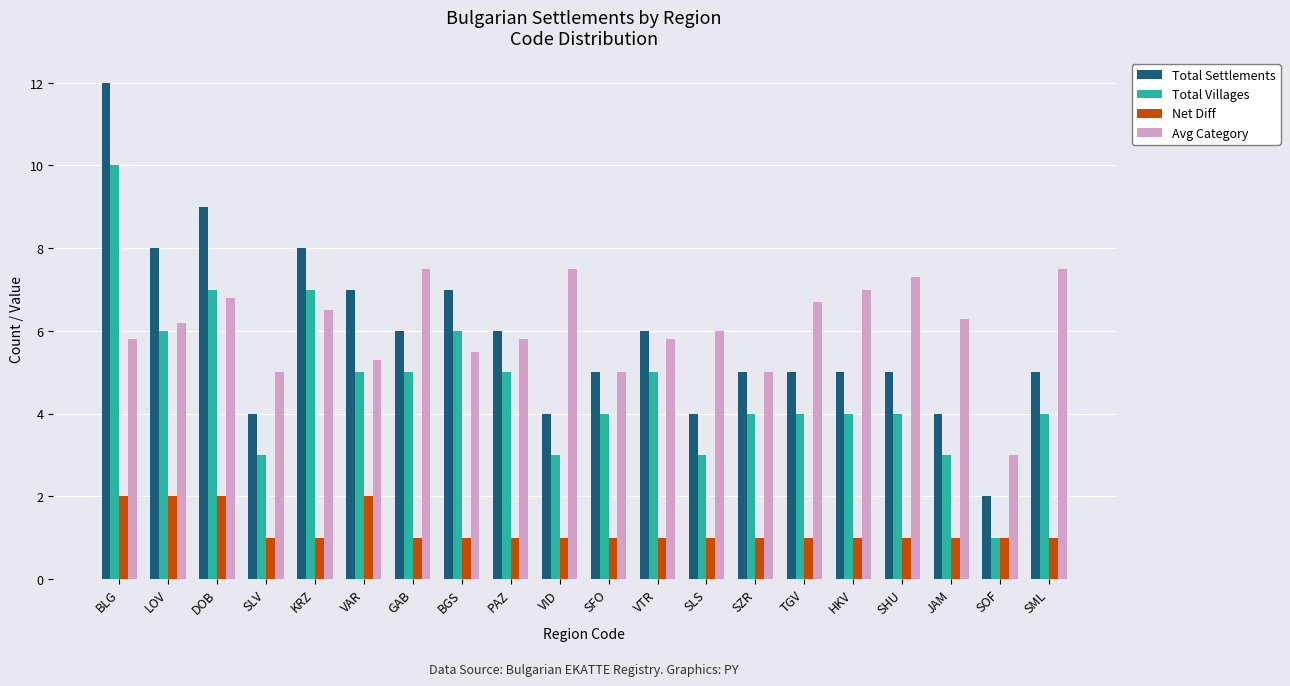

List the series in order of their peak value, highest first.

Total Settlements, Total Villages, Avg Category, Net Diff